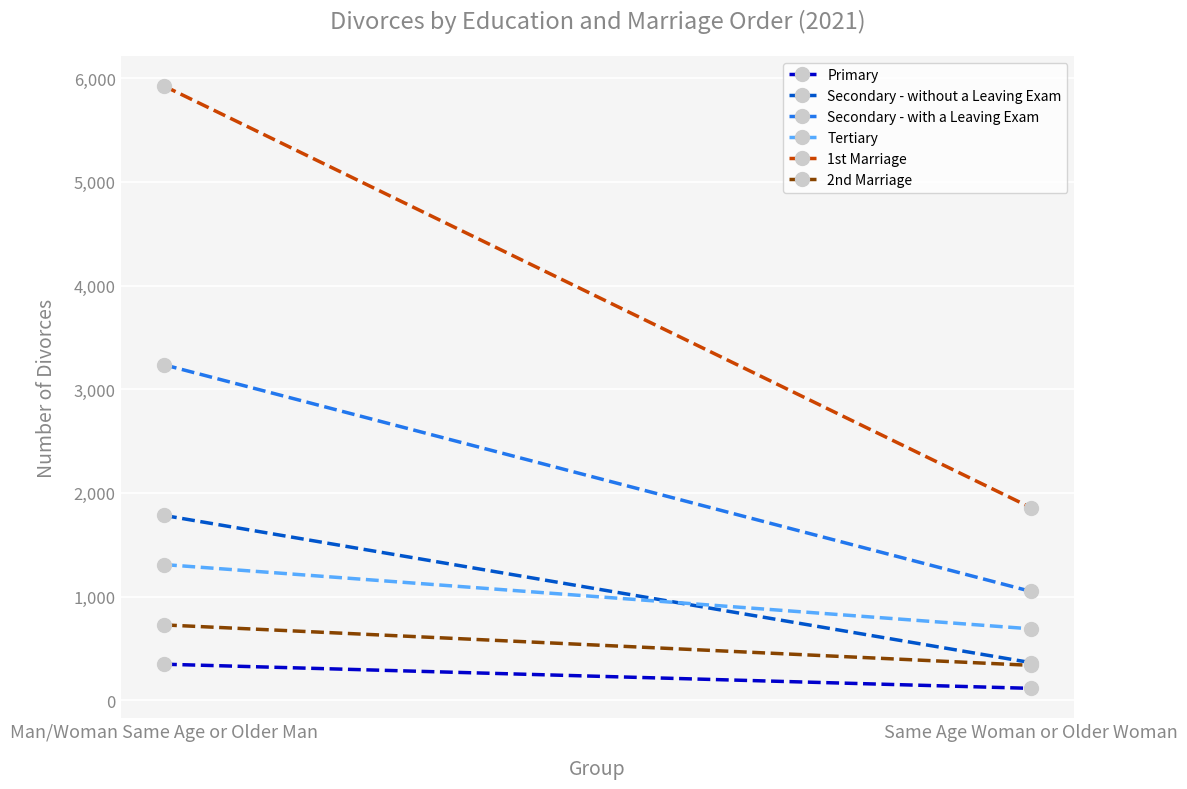

Reading left to right, transcribe all the data shown in this chart.

Primary: 348	115
Secondary - without a Leaving Exam: 1783	363
Secondary - with a Leaving Exam: 3236	1050
Tertiary: 1309	689
1st Marriage: 5925	1858
2nd Marriage: 727	337